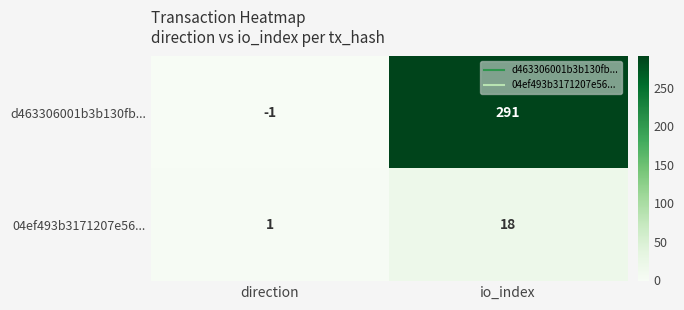

What is the maximum value for d463306001b3b130fb...?

291